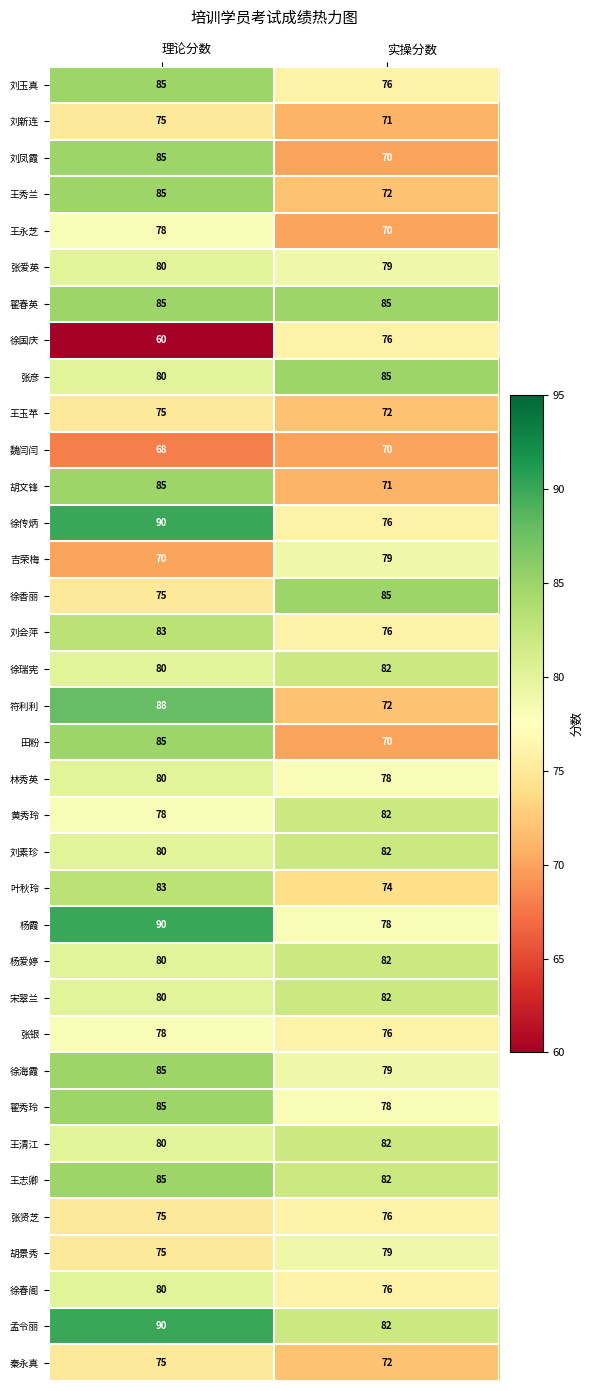

What is the spread (max minus min) of values at 实操分数?

15